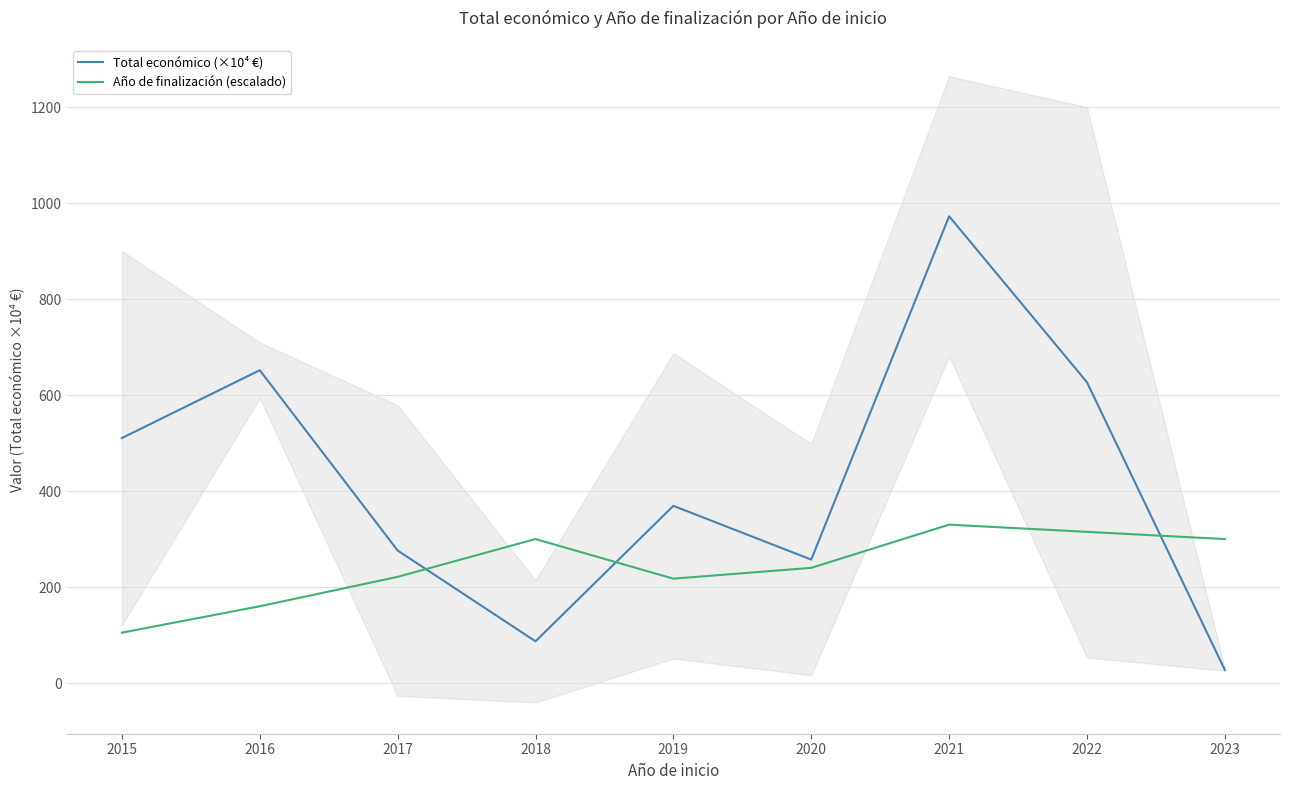

The Total económico (×10⁴ €) series shows 115.5 at 2017. True or false?

False